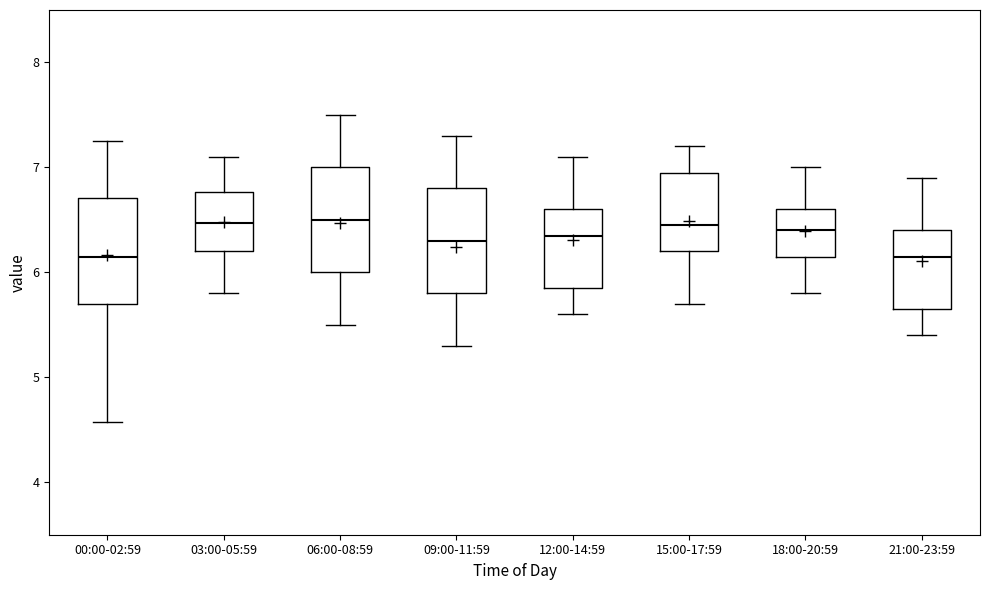

Reading left to right, transcribe this box plot: for each box, give where its median line is, the range the box spans, and where its two whiskers end, as read against the y-axis. The values are not printed on the chart, so give them approximately, as read against the axis.

00:00-02:59: median 6.2, box 5.7 to 6.7, whiskers 4.6 to 7.3
03:00-05:59: median 6.5, box 6.2 to 6.8, whiskers 5.8 to 7.1
06:00-08:59: median 6.5, box 6.0 to 7.0, whiskers 5.5 to 7.5
09:00-11:59: median 6.3, box 5.8 to 6.8, whiskers 5.3 to 7.3
12:00-14:59: median 6.4, box 5.9 to 6.6, whiskers 5.6 to 7.1
15:00-17:59: median 6.5, box 6.2 to 7.0, whiskers 5.7 to 7.2
18:00-20:59: median 6.4, box 6.2 to 6.6, whiskers 5.8 to 7.0
21:00-23:59: median 6.2, box 5.7 to 6.4, whiskers 5.4 to 6.9